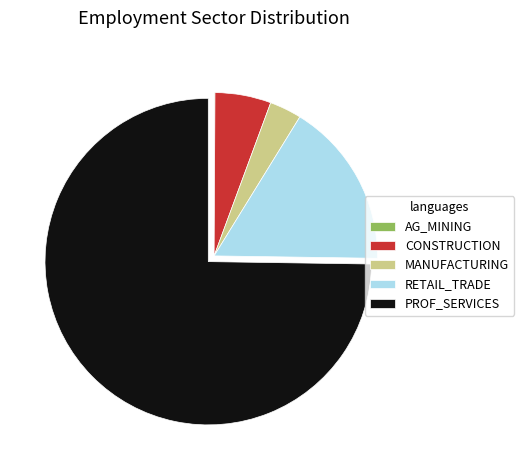

True or false: CONSTRUCTION accounts for 18% of the total.

False